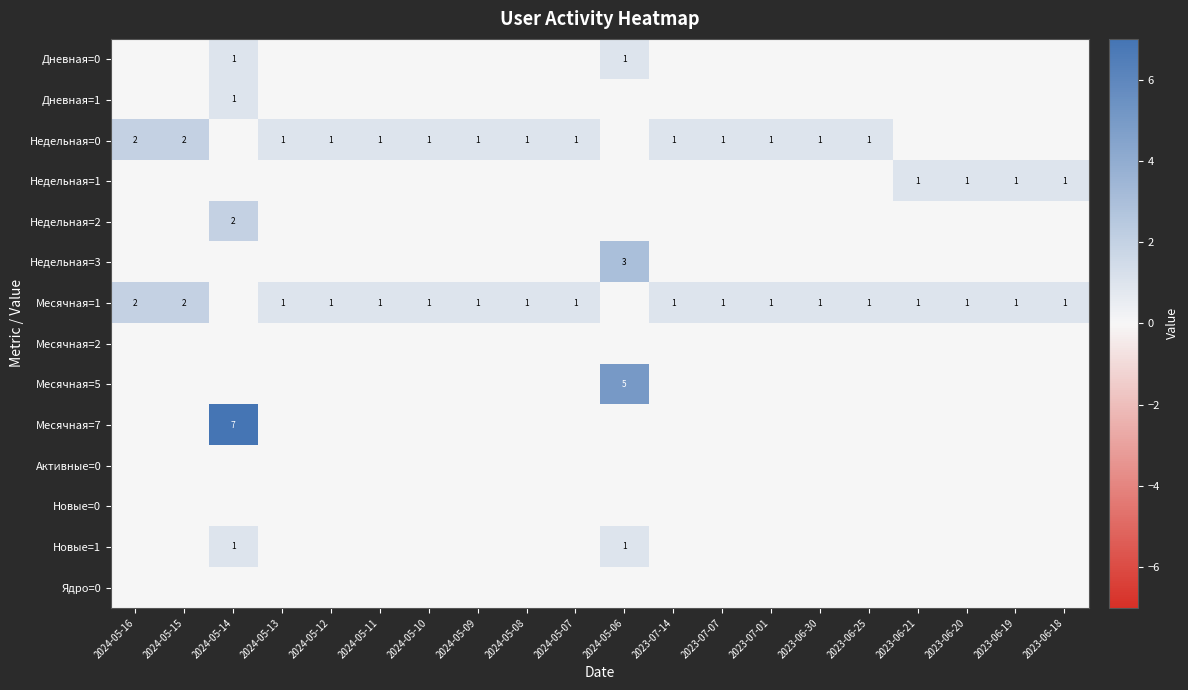

True or false: Недельная=0 has a value of 2 at 2024-05-15.

True